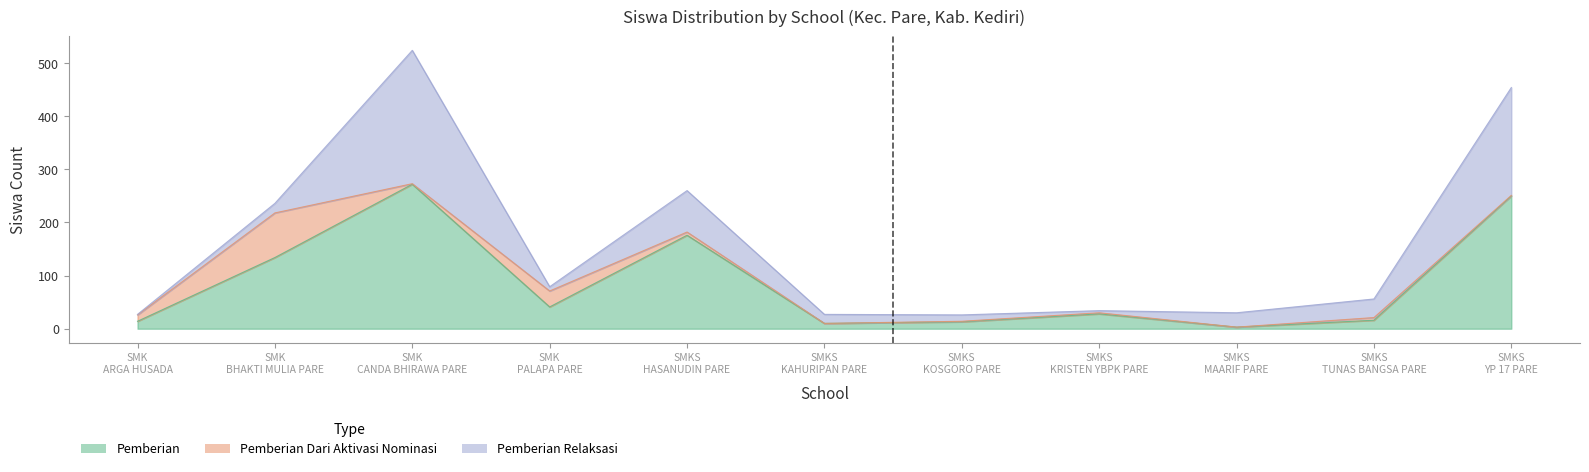

Which has a higher value, SMKS YP 17 PARE or SMKS MAARIF PARE?

SMKS YP 17 PARE